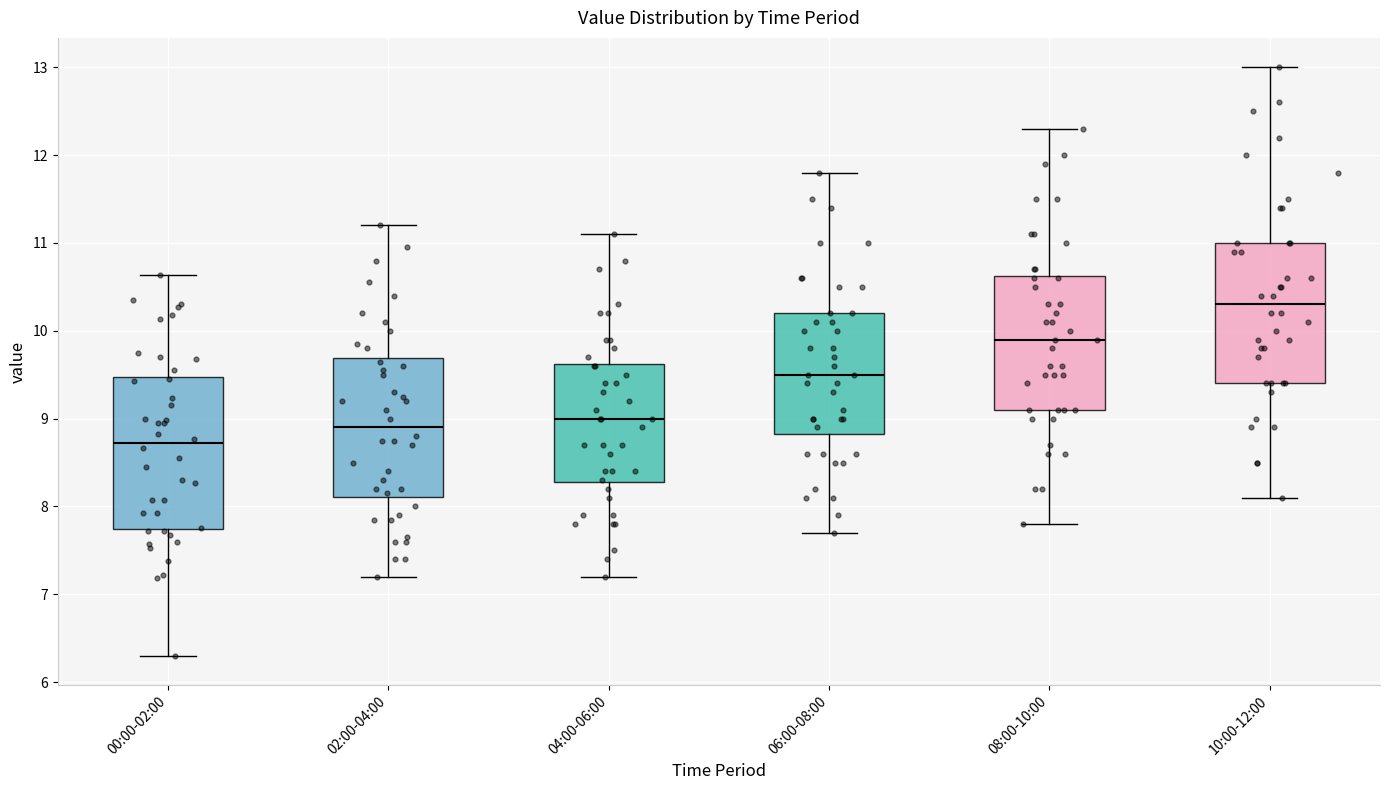

Reading left to right, read every box against the y-axis: the position of its median line, the range the box covers, and the ends of its whiskers. The values are not printed on the chart, so give them approximately, as read against the axis.

00:00-02:00: median 8.7, box 7.7 to 9.5, whiskers 6.3 to 10.6
02:00-04:00: median 8.9, box 8.1 to 9.7, whiskers 7.2 to 11.2
04:00-06:00: median 9.0, box 8.3 to 9.6, whiskers 7.2 to 11.1
06:00-08:00: median 9.5, box 8.8 to 10.2, whiskers 7.7 to 11.8
08:00-10:00: median 9.9, box 9.1 to 10.6, whiskers 7.8 to 12.3
10:00-12:00: median 10.3, box 9.4 to 11.0, whiskers 8.1 to 13.0